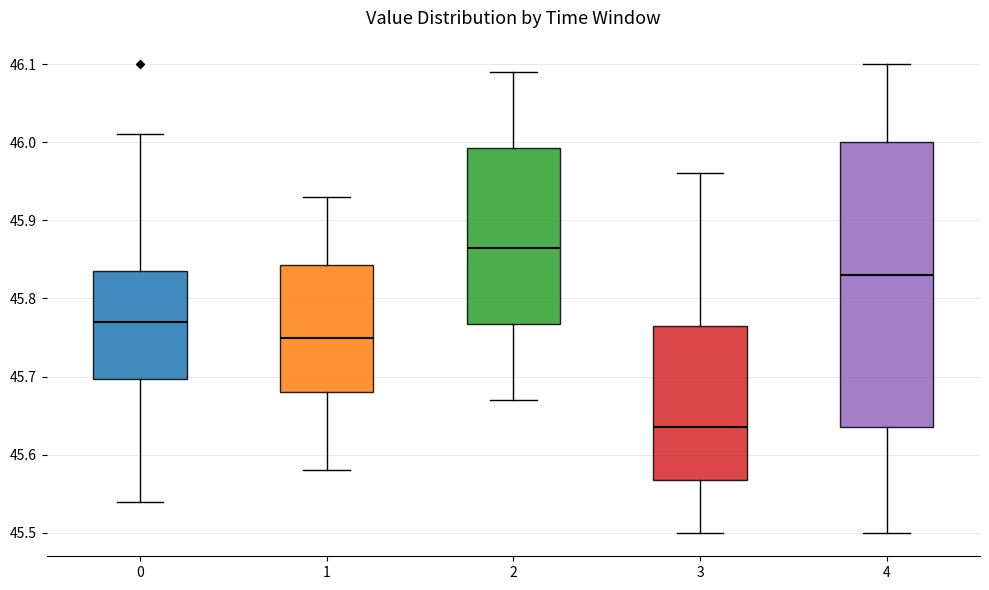

Where does the upper whisker of the box at x = 1 end on the y-axis? The values are not printed on the chart, so give them approximately, as read against the axis.

45.93